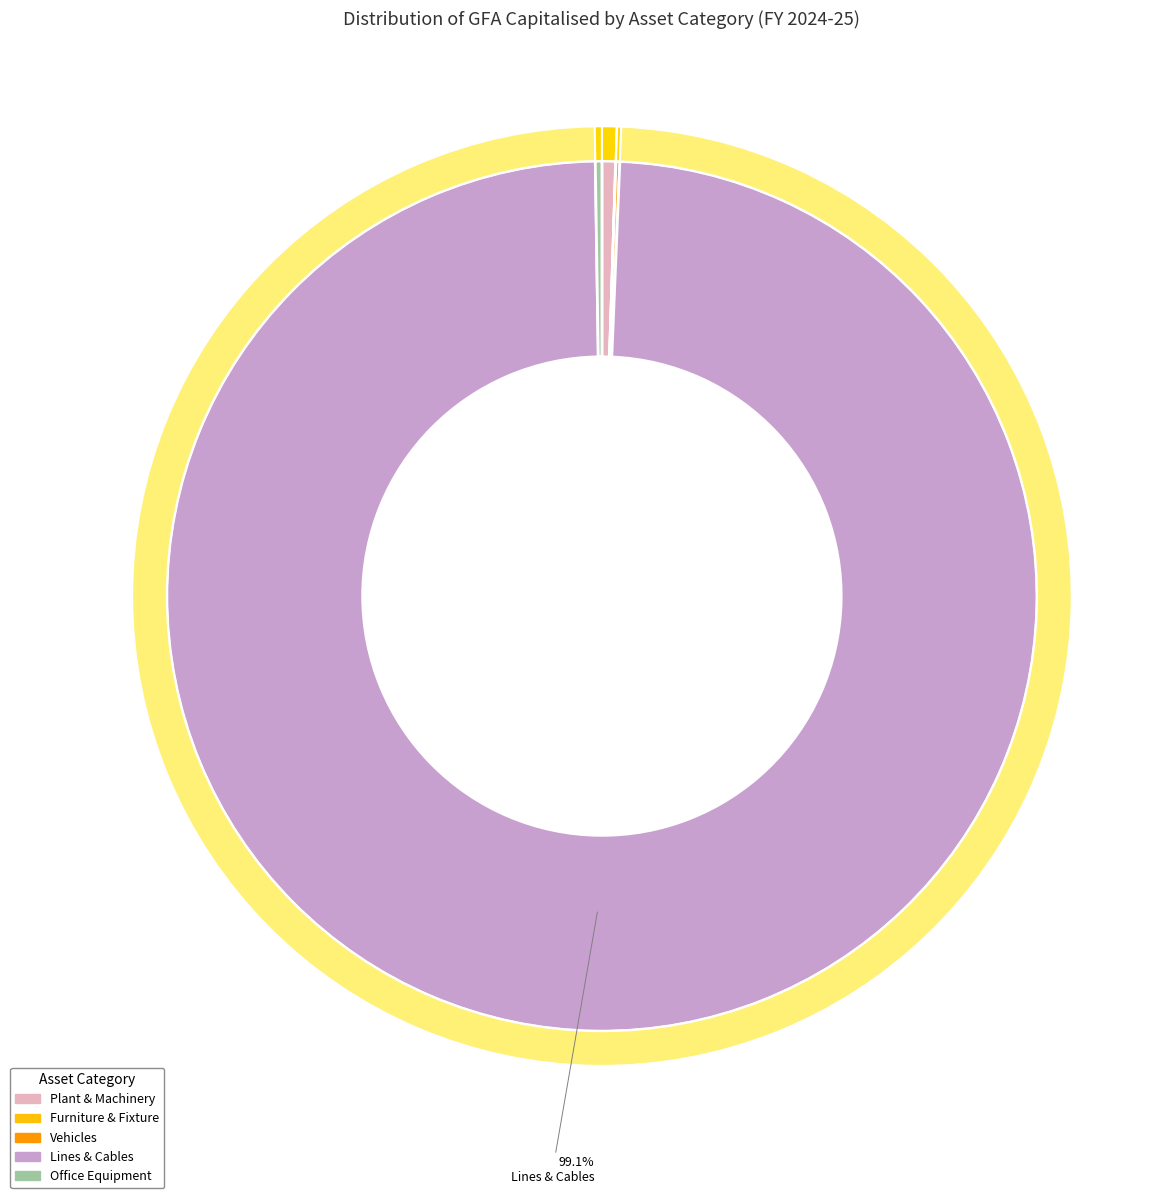

What is the change in value from Plant & Machinery to Vehicles?

-2375122